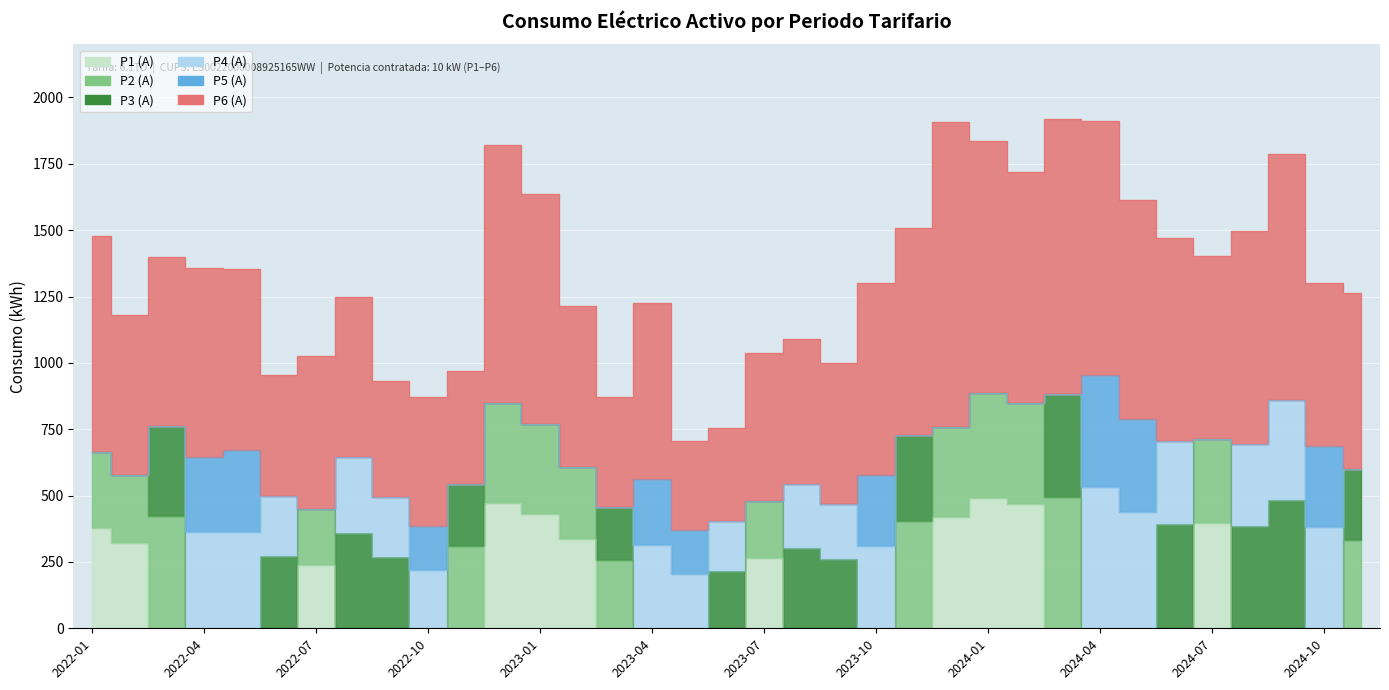

True or false: P3 (A) has more than 2 points higher than both neighbors.

True